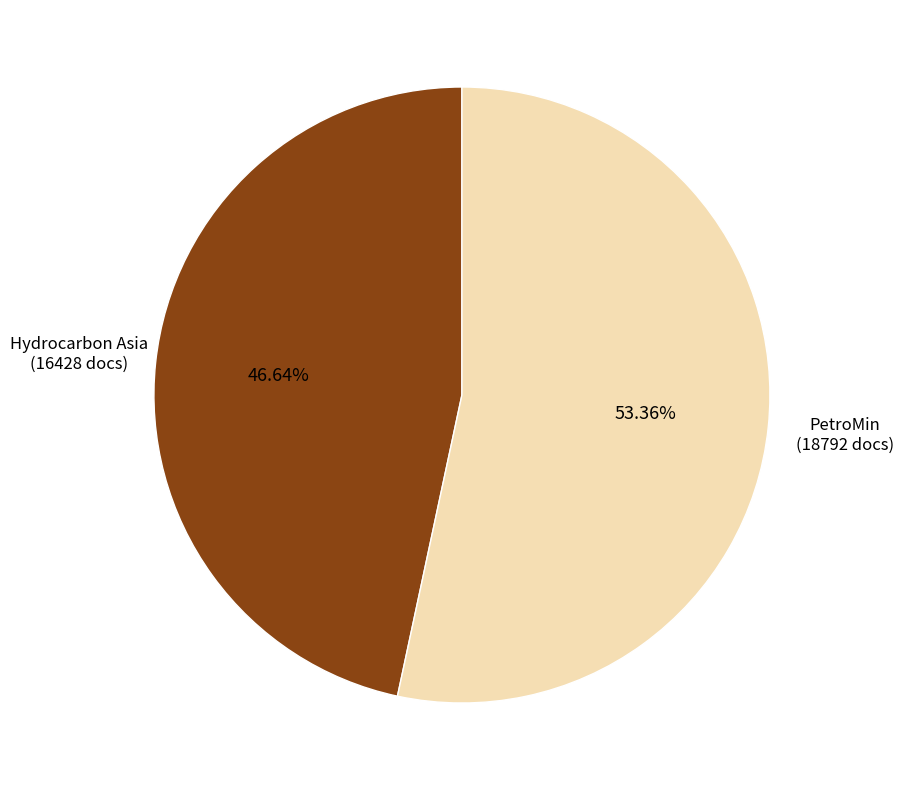

Which has a higher value, Hydrocarbon Asia or PetroMin?

PetroMin